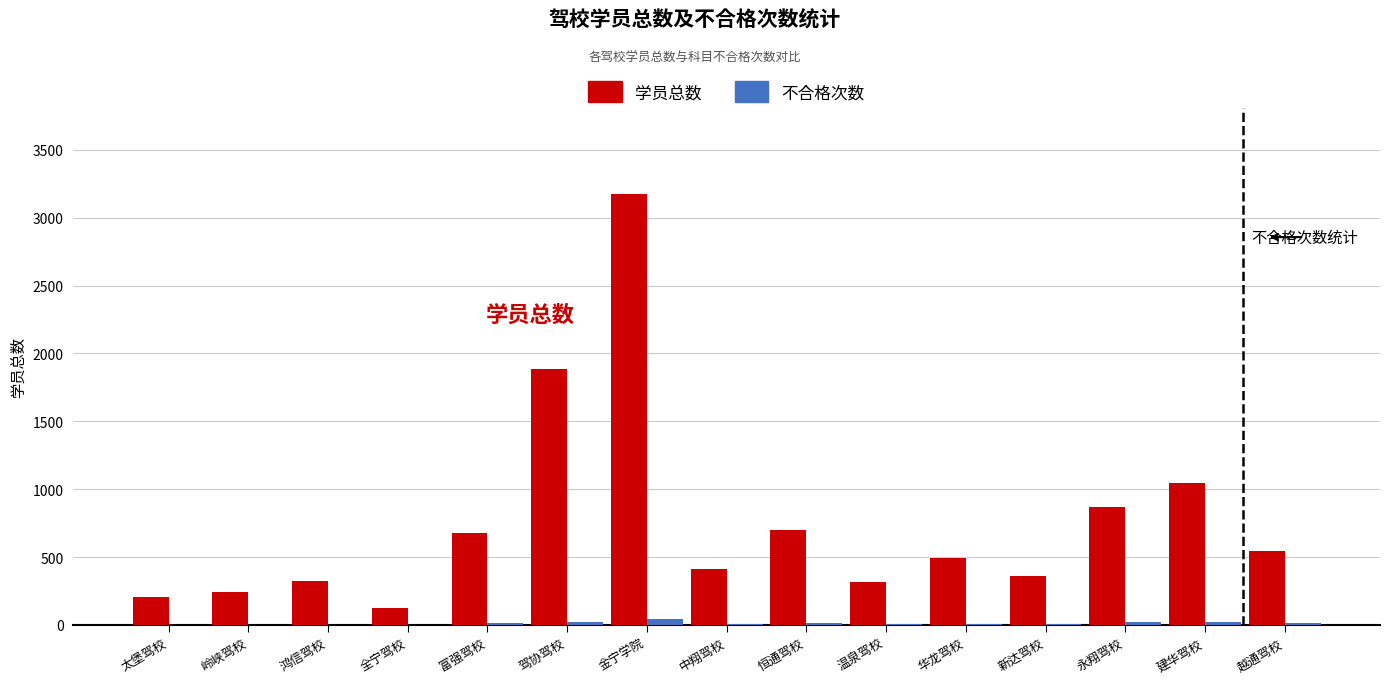

Count the number of data series in this chart.

2